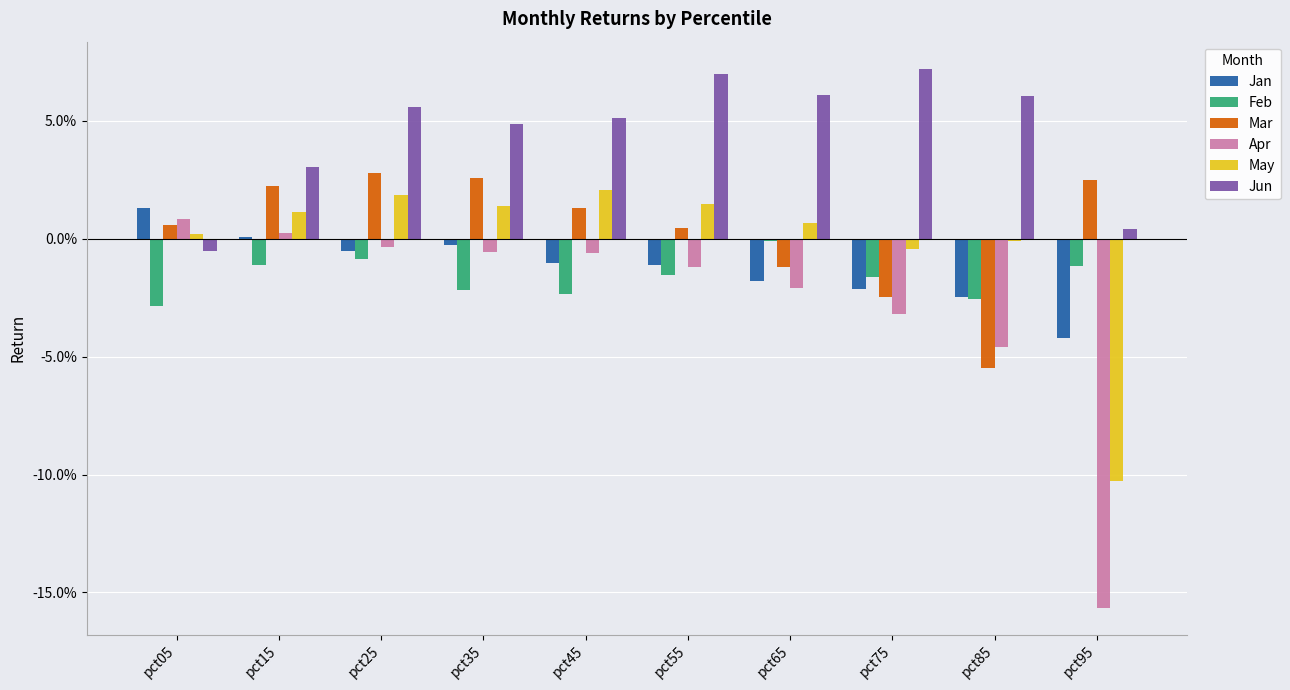

At pct45, list the series in order from smallest to largest.

Feb, Jan, Apr, Mar, May, Jun